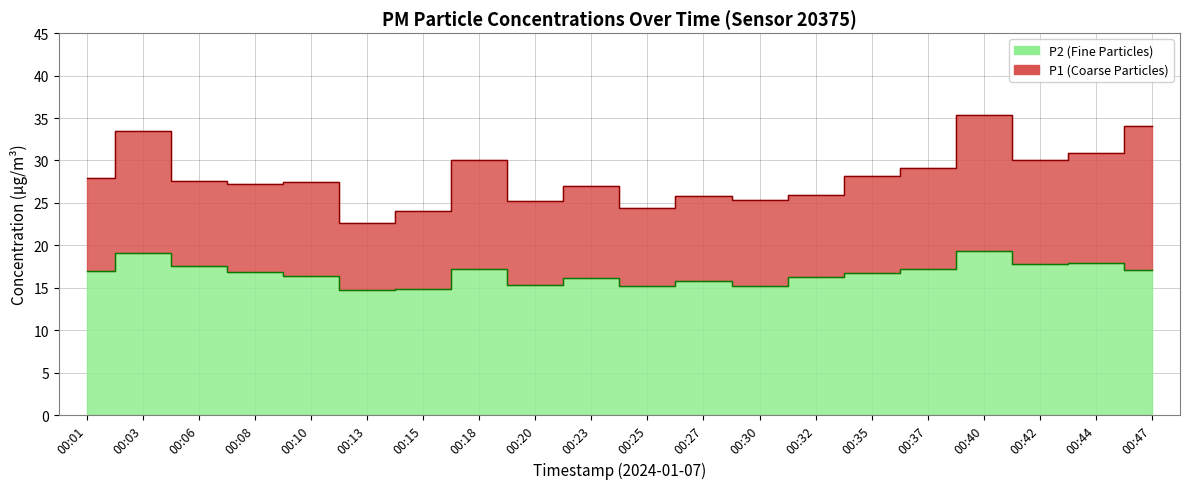

True or false: P2 and P1 intersect in this chart.

False